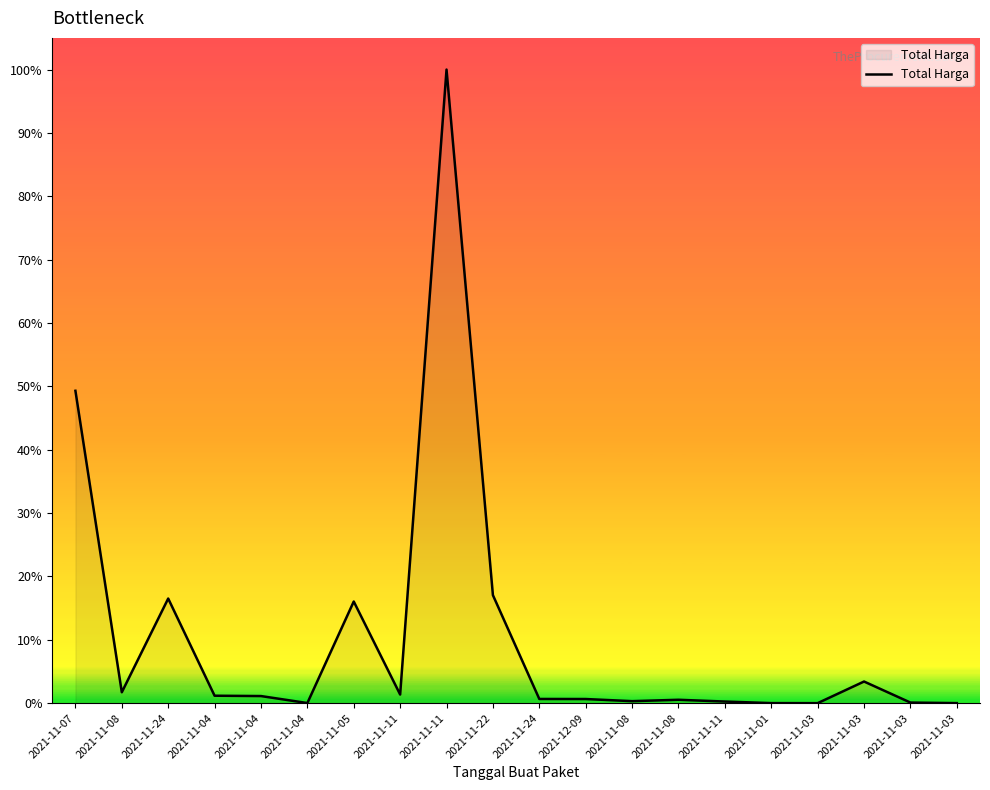

Is this an area chart (filled region under the line)?

Yes